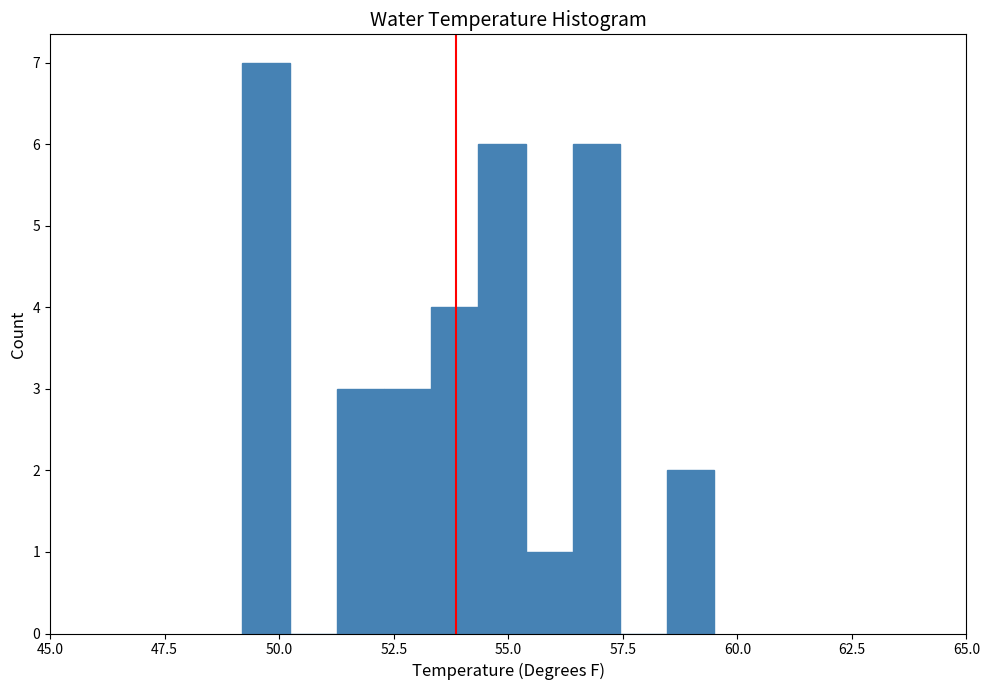

Read against the x-axis, roughly where is the centre of the tallest bar?

49.5